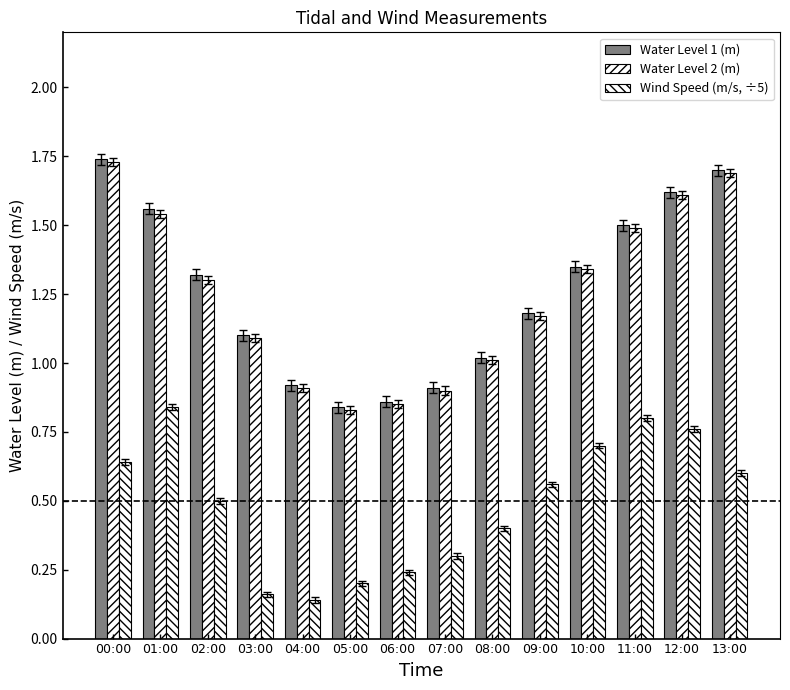

How many series are shown in this chart?

3